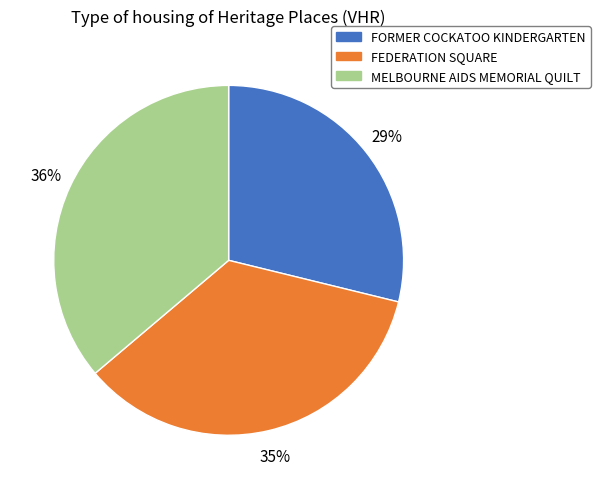

To the nearest percent, what is the combined percentage of FORMER COCKATOO KINDERGARTEN and FEDERATION SQUARE?

64%